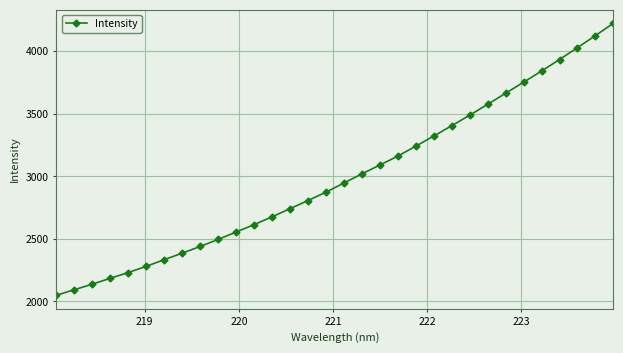

What is the difference between the maximum and minimum values?

2171.4